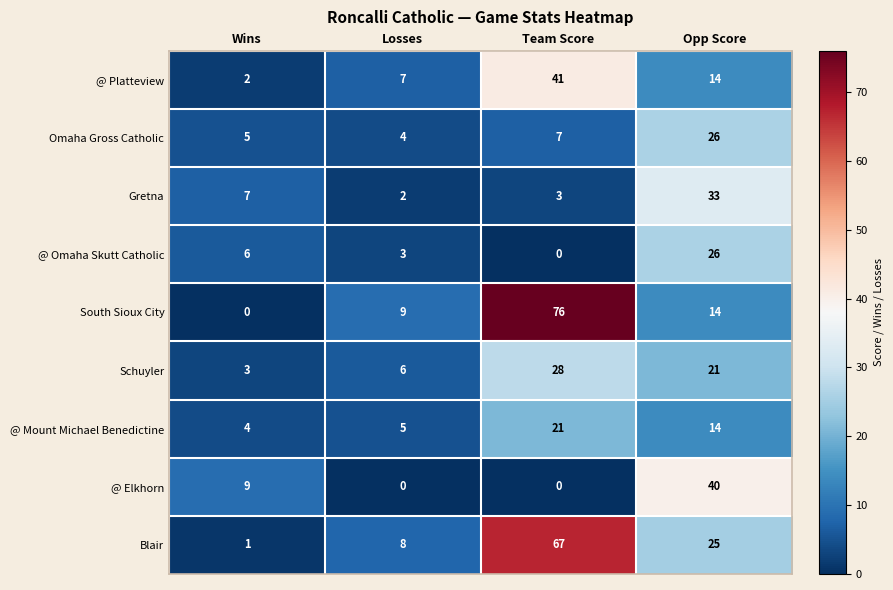

Which category has the highest value in the @ Omaha Skutt Catholic series?

Opp Score